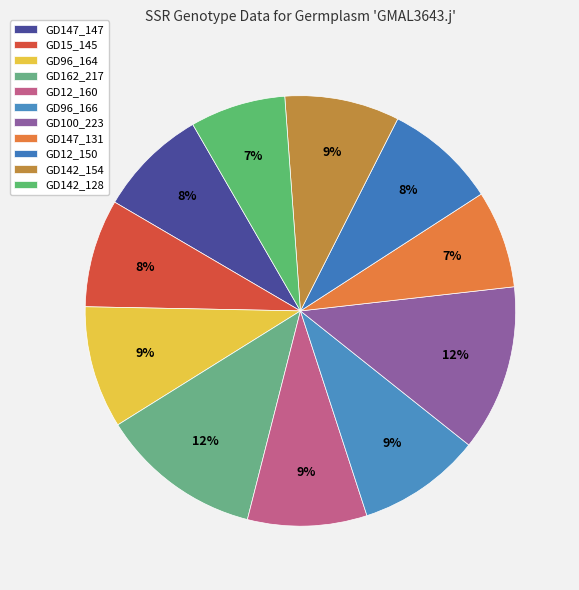

To the nearest percent, what is the difference between the largest and smallest slice percentages?

5%